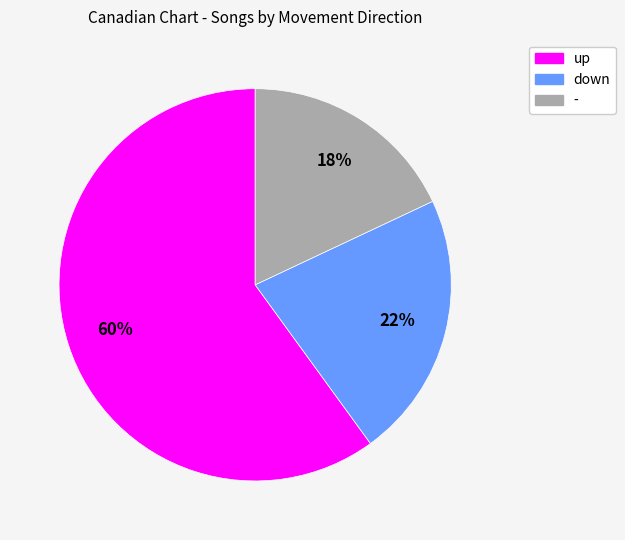

Does up account for over 50% of the chart?

Yes